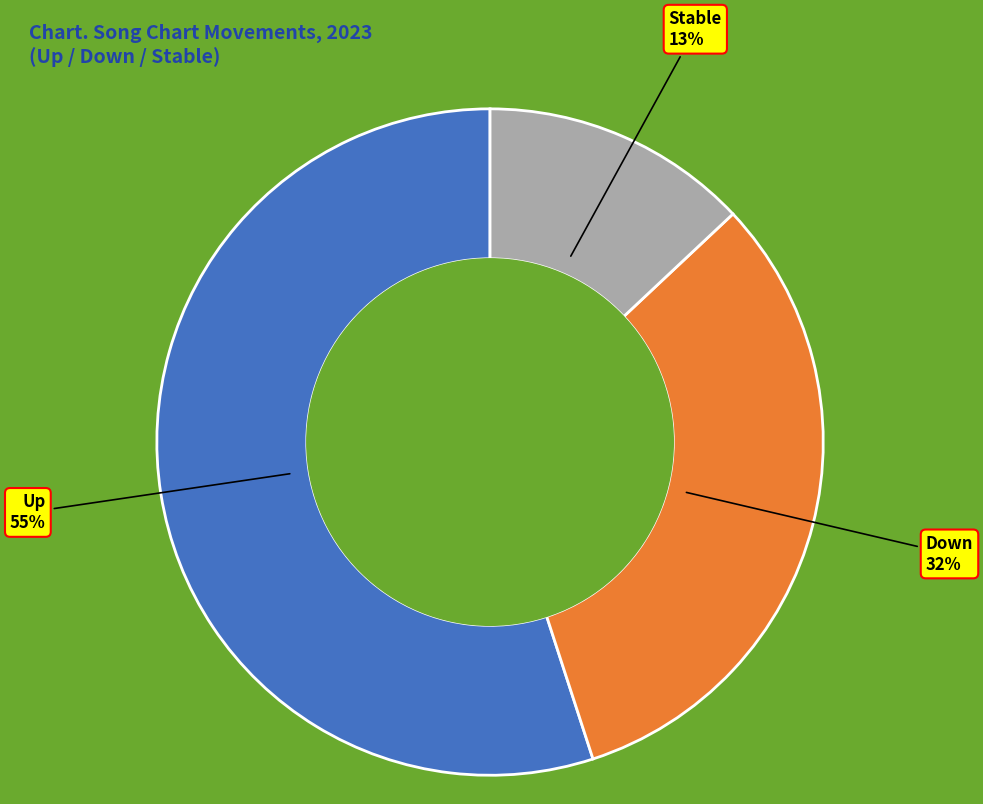

Is there a majority slice in this chart?

Yes